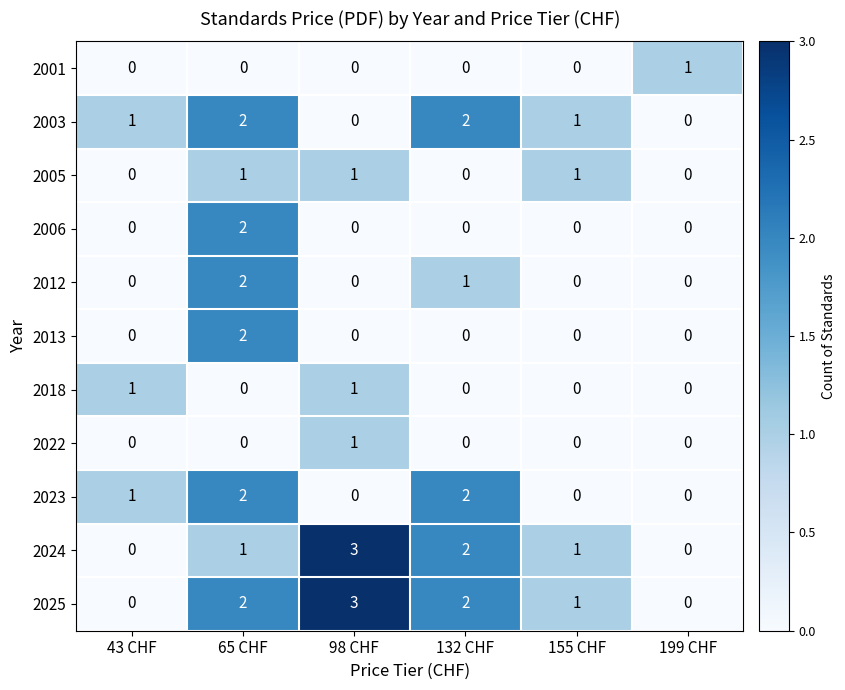

At which label does 2001 reach its peak?

199 CHF